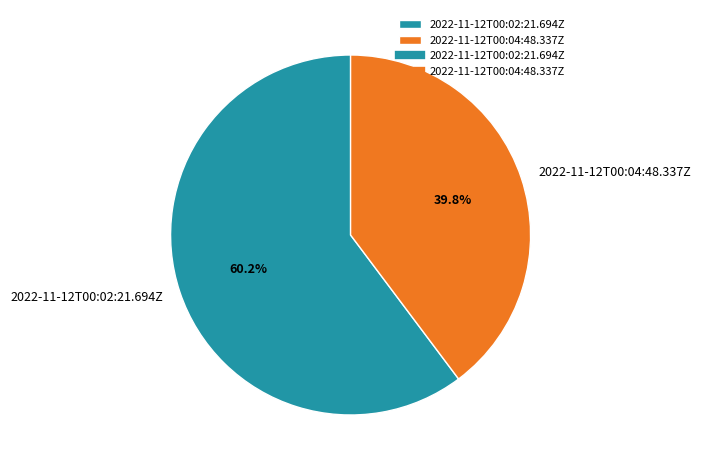

Does 2022-11-12T00:04:48.337Z represent more than half of the total?

No